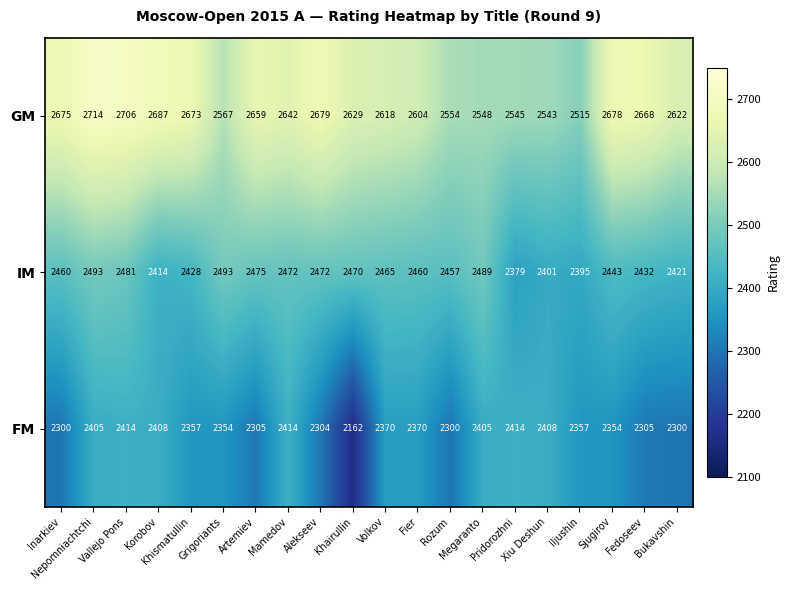

Rank the series by their maximum value, from highest to lowest.

GM, IM, FM